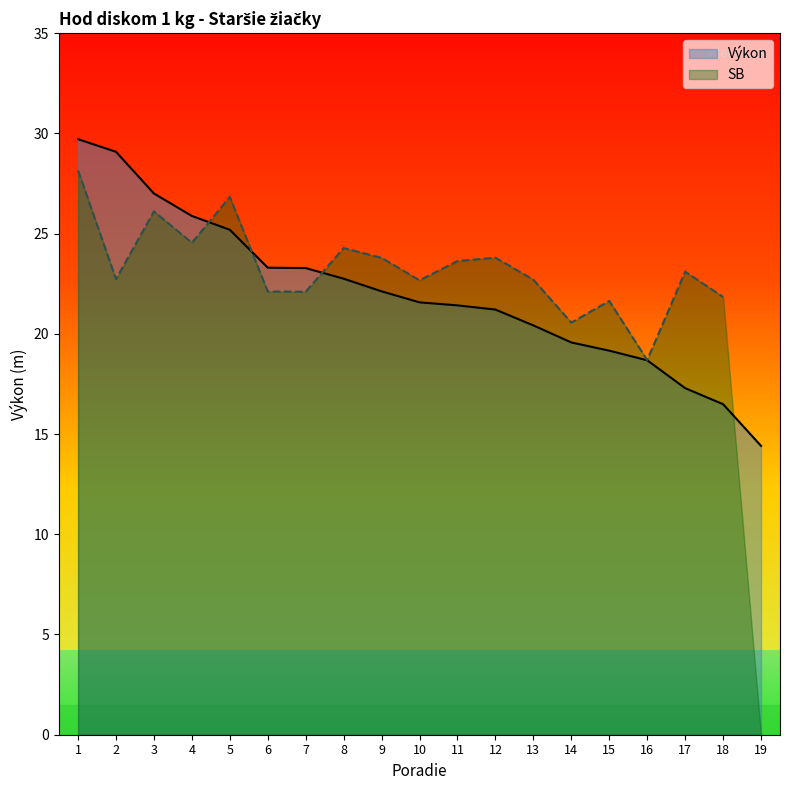

Does the chart display data point markers on the line(s)?

No